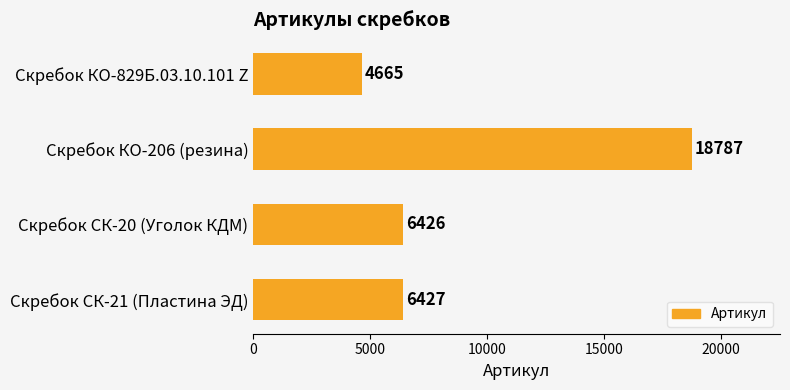

What is the change in value from Скребок КО-829Б.03.10.101 Z to Скребок СК-20 (Уголок КДМ)?

+1761